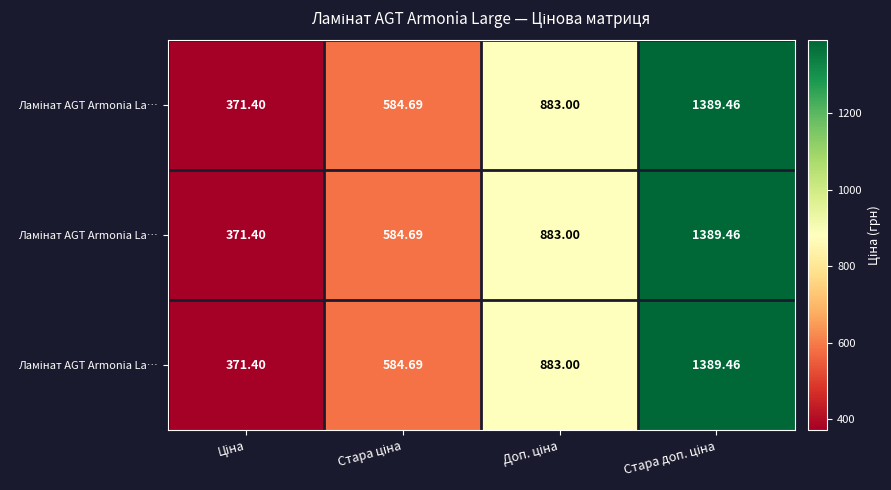

How many series are shown in this chart?

3